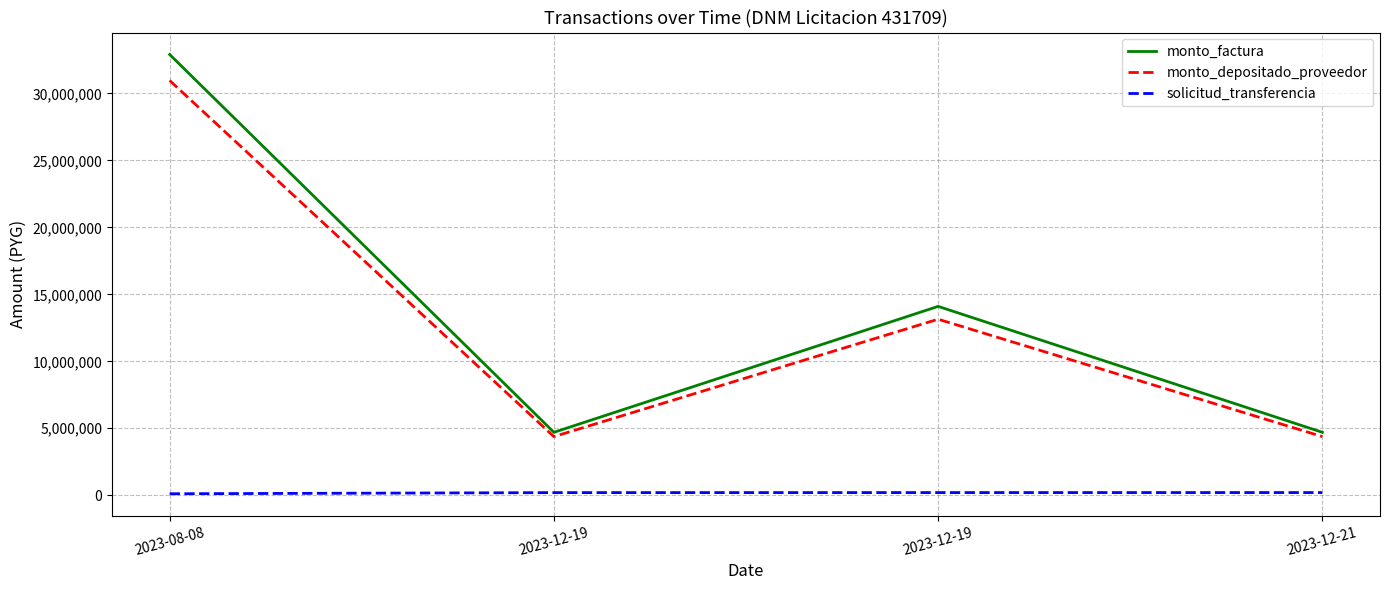

The monto_factura series shows 8284256 at 2023-12-21. True or false?

False